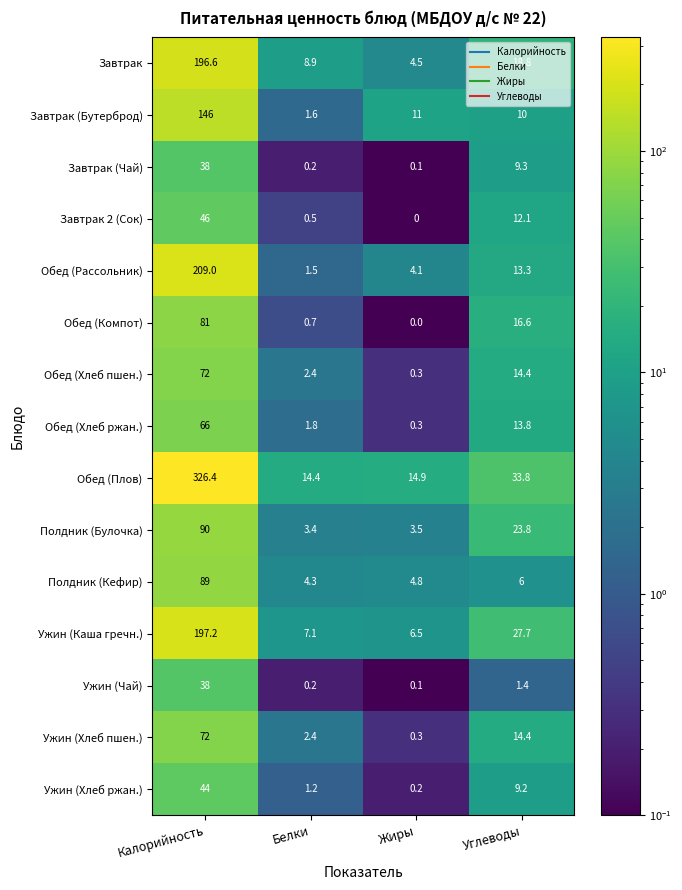

Which series has the largest total across all categories?

Обед (Плов)